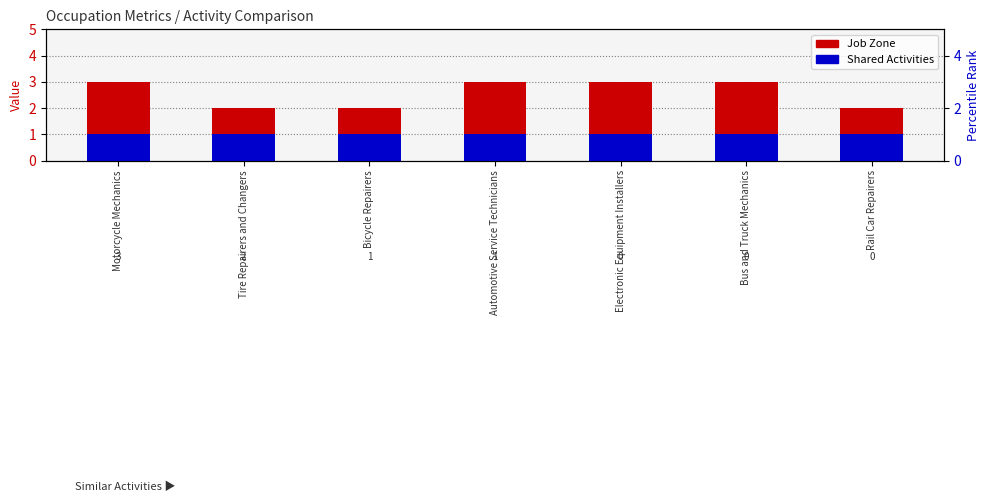

List the labels in order of Shared Activities value, largest first.

Motorcycle Mechanics, Tire Repairers and Changers, Bicycle Repairers, Automotive Service Technicians, Electronic Equipment Installers, Bus and Truck Mechanics, Rail Car Repairers